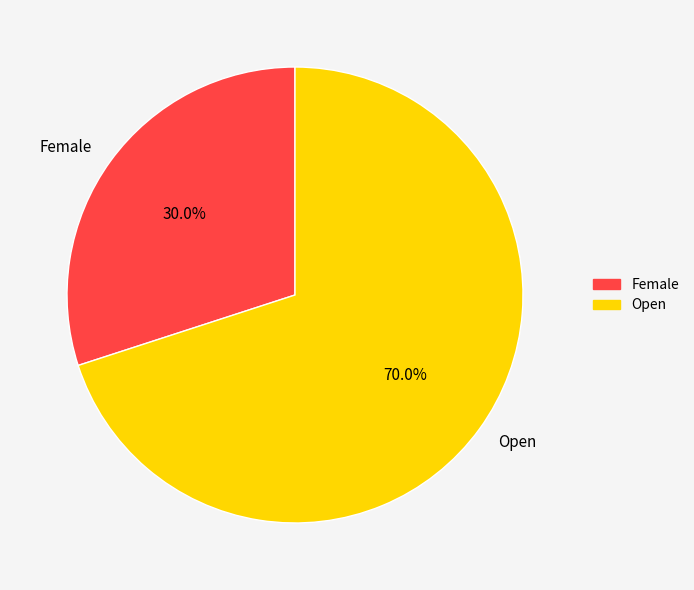

Is it true that Open is 62% of the pie?

False